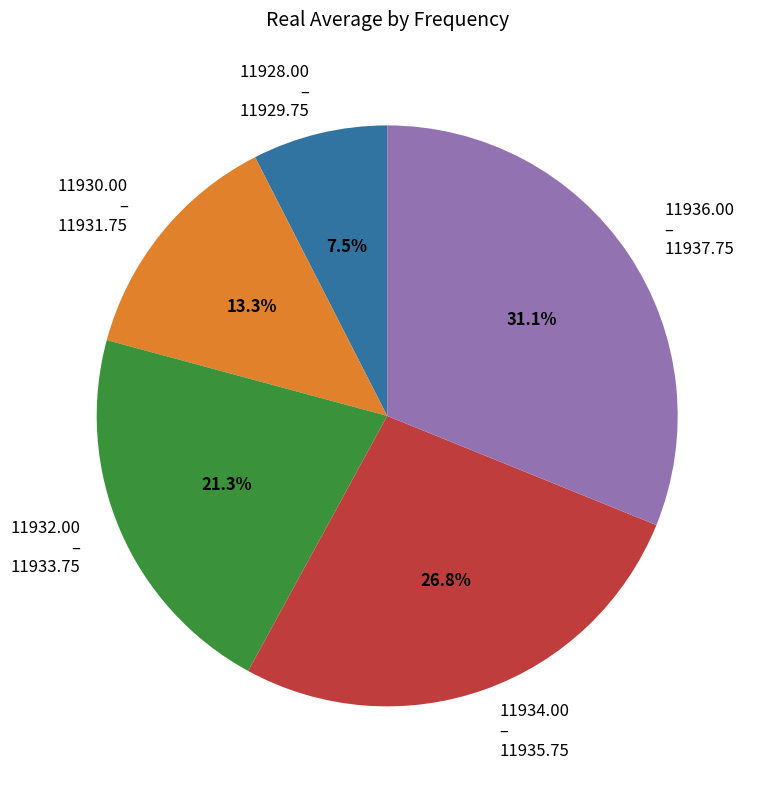

What percentage do 11932.00 – 11933.75 and 11934.00 – 11935.75 together represent?

48.1%